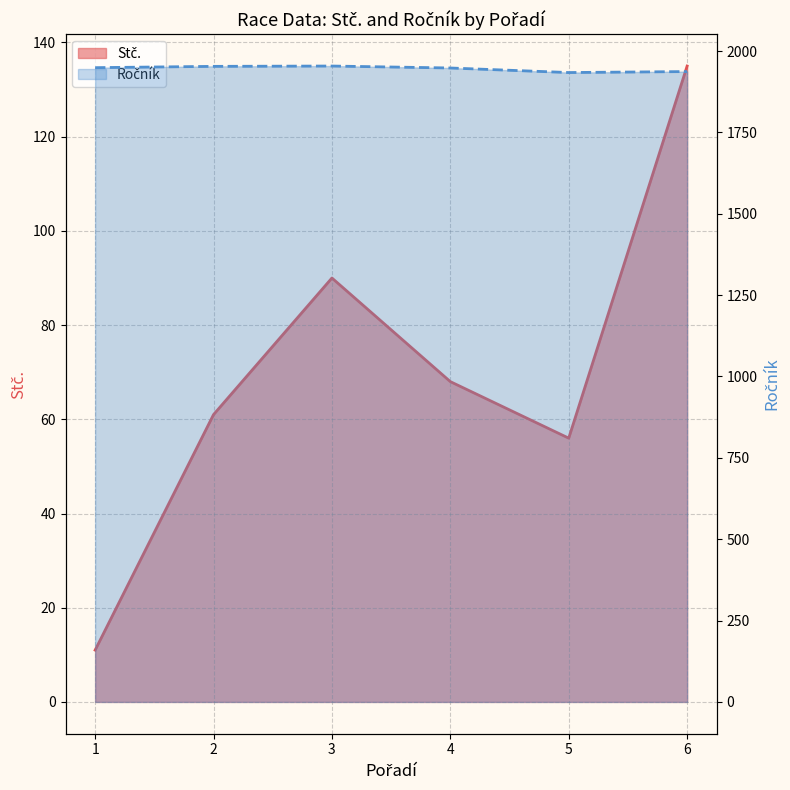

Reading left to right, what are all the values shown in this chart?

Stč.: 11	61	90	68	56	135
Ročník: 1949	1953	1954	1948	1934	1937